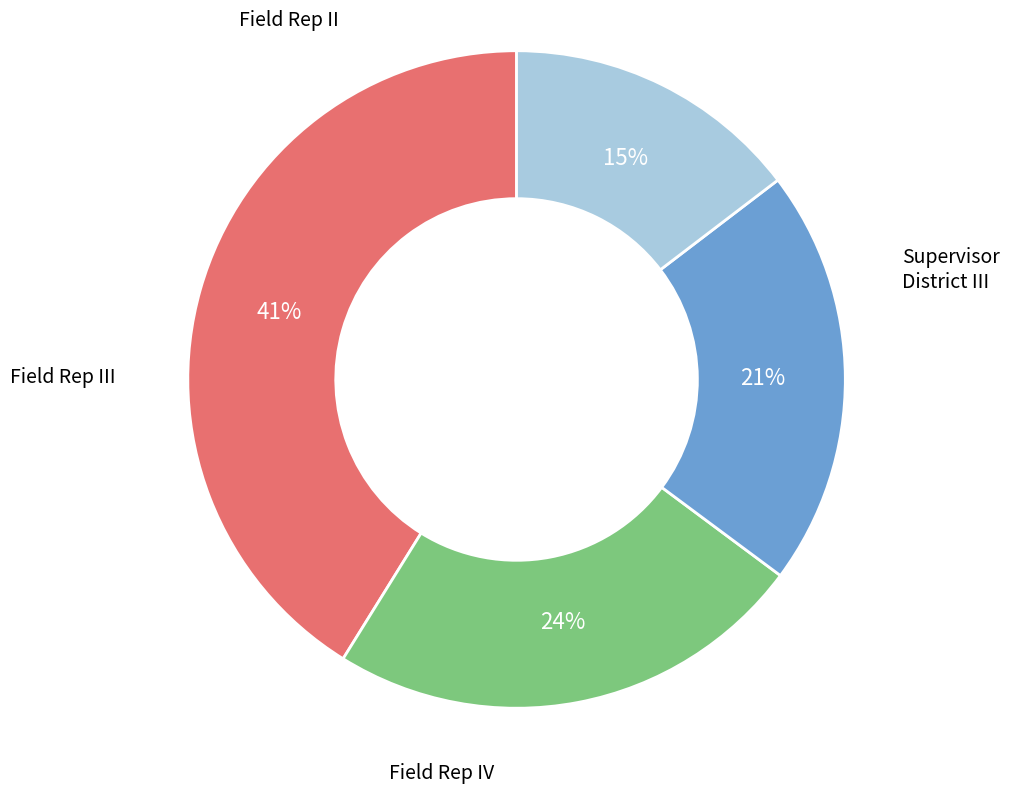

Is there a majority slice in this chart?

No